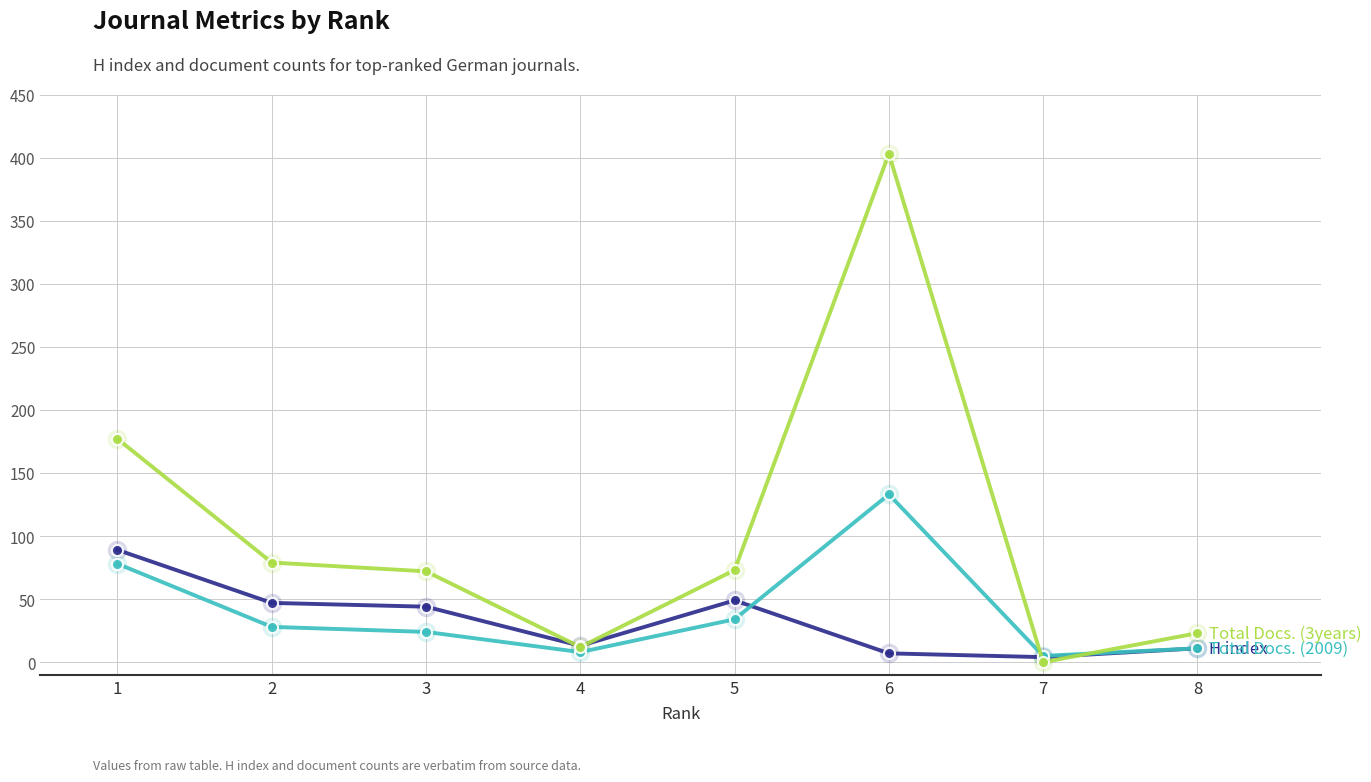

At which category is the sum across all series the highest?

6